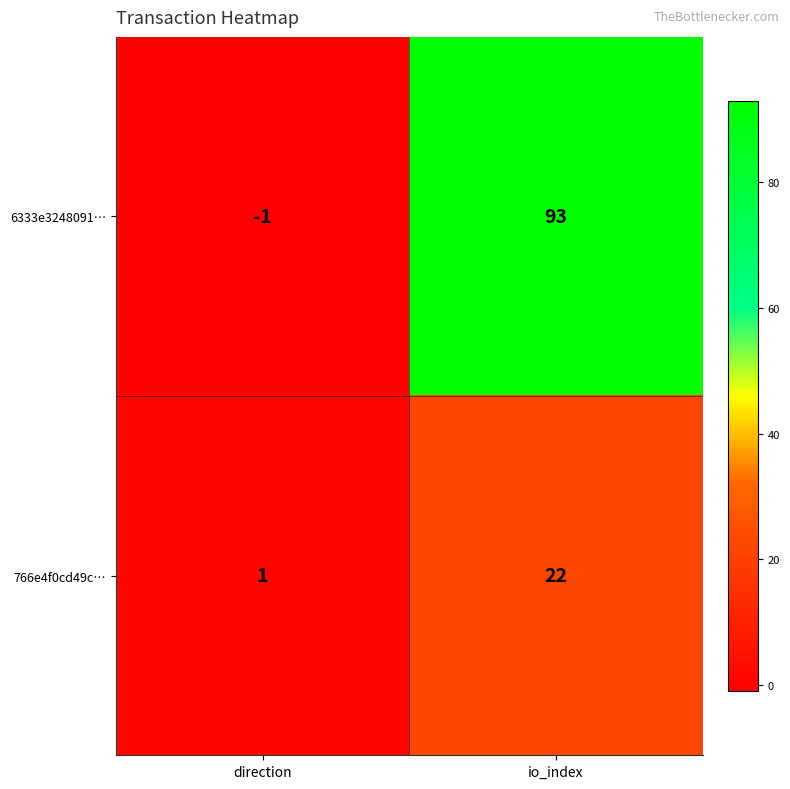

At io_index, list the series in order from largest to smallest.

6333e3248091…, 766e4f0cd49c…